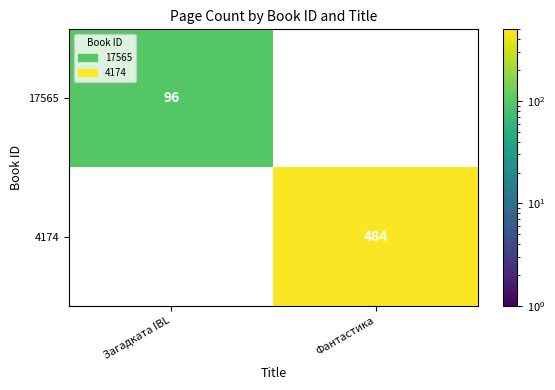

The 4174 series shows 795 at Фантастика. True or false?

False